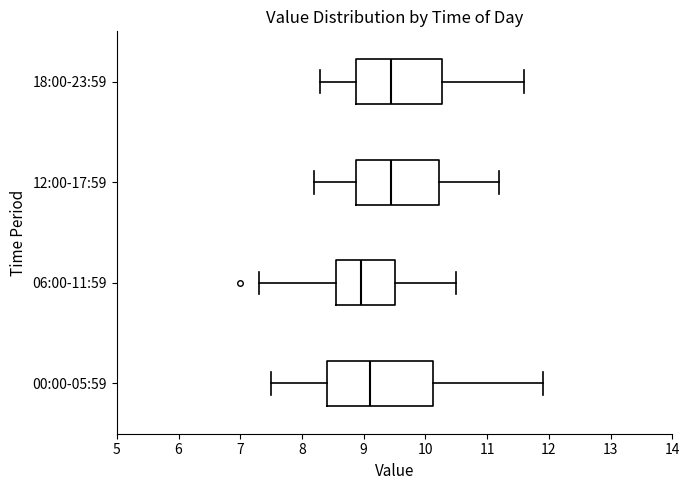

Reading bottom to top, read every box against the x-axis: the position of its median line, the range the box covers, and the ends of its whiskers. The values are not printed on the chart, so give them approximately, as read against the axis.

00:00-05:59: median 9.1, box 8.4 to 10.1, whiskers 7.5 to 11.9
06:00-11:59: median 9.0, box 8.6 to 9.5, whiskers 7.3 to 10.5
12:00-17:59: median 9.5, box 8.9 to 10.2, whiskers 8.2 to 11.2
18:00-23:59: median 9.5, box 8.9 to 10.3, whiskers 8.3 to 11.6